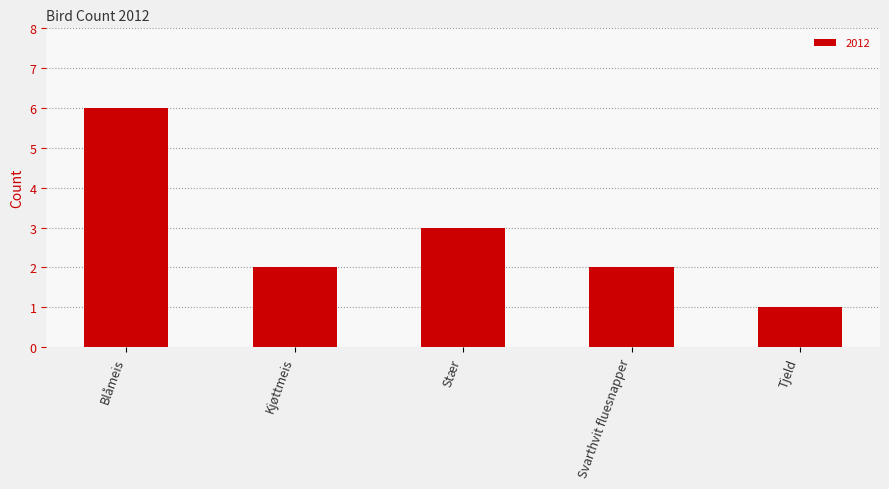

What is the ratio of the value at Blåmeis to the value at Tjeld?

6.0